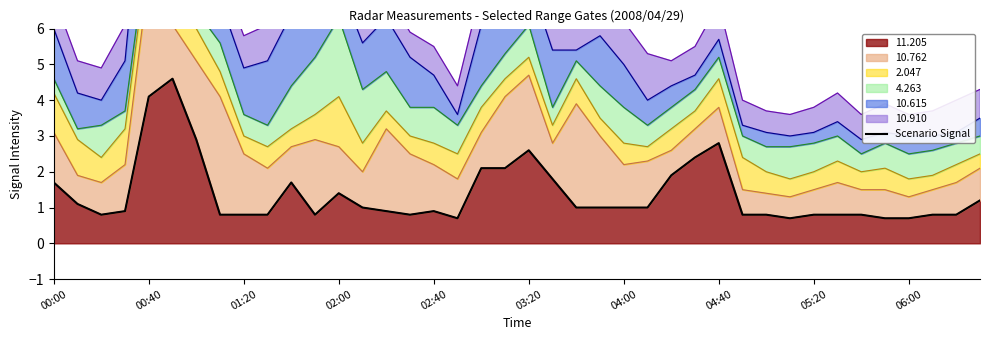

The value of 11.205 at 05:20 is 0.8. True or false?

True